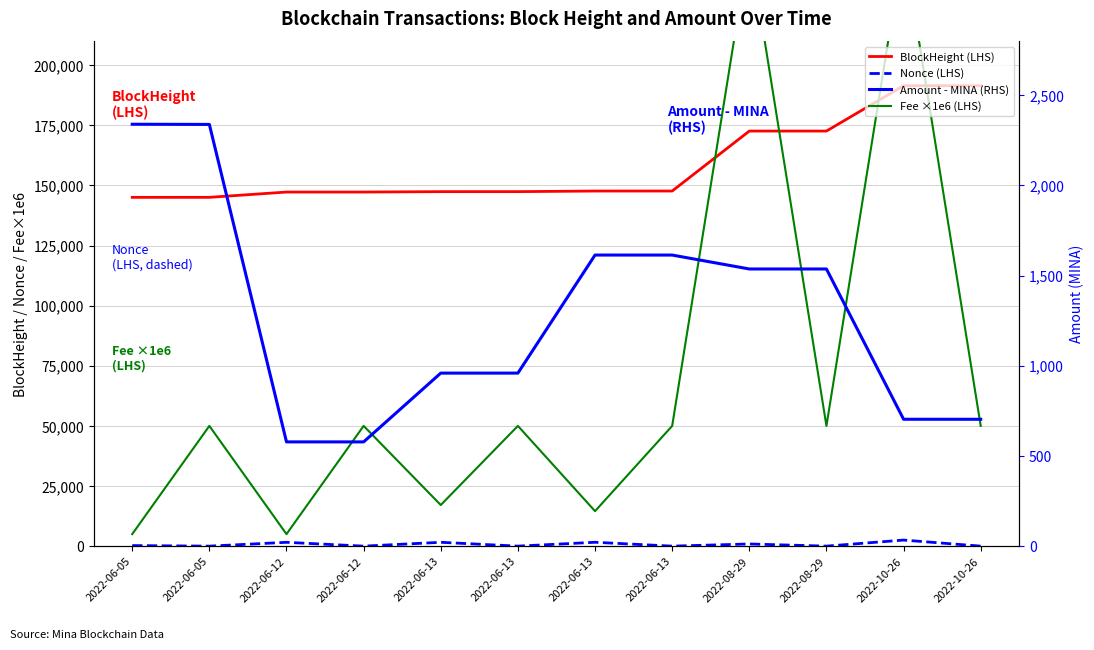

True or false: Nonce (LHS) and BlockHeight (LHS) intersect in this chart.

False